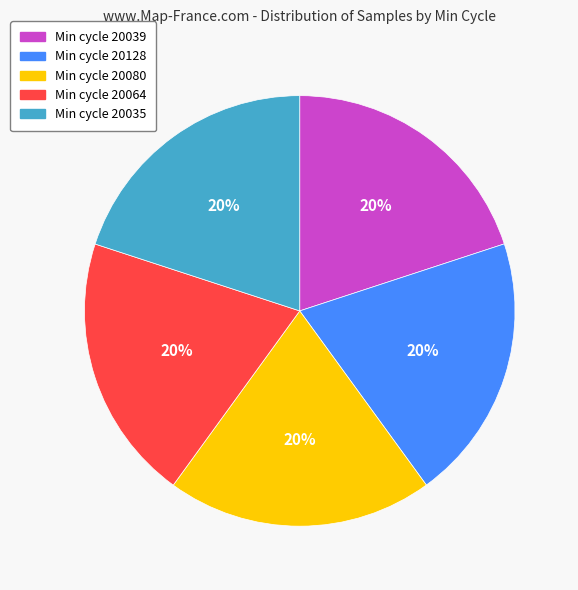

True or false: Min cycle 20064 accounts for 8% of the total.

False